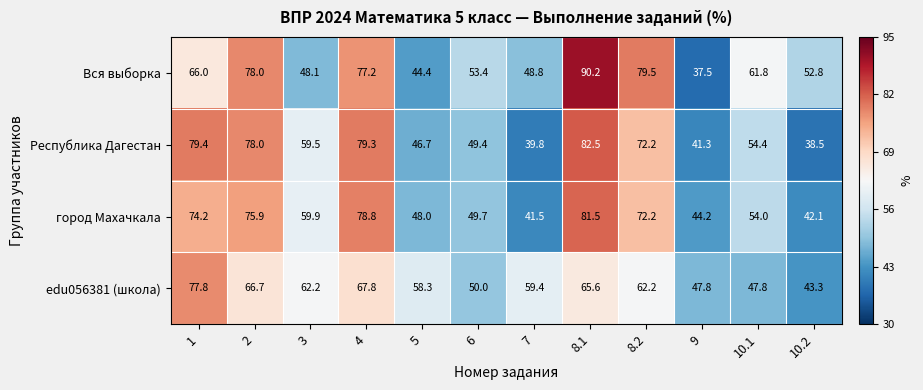

What is the sum of the Вся выборка values at 3 and 8.2?

127.6